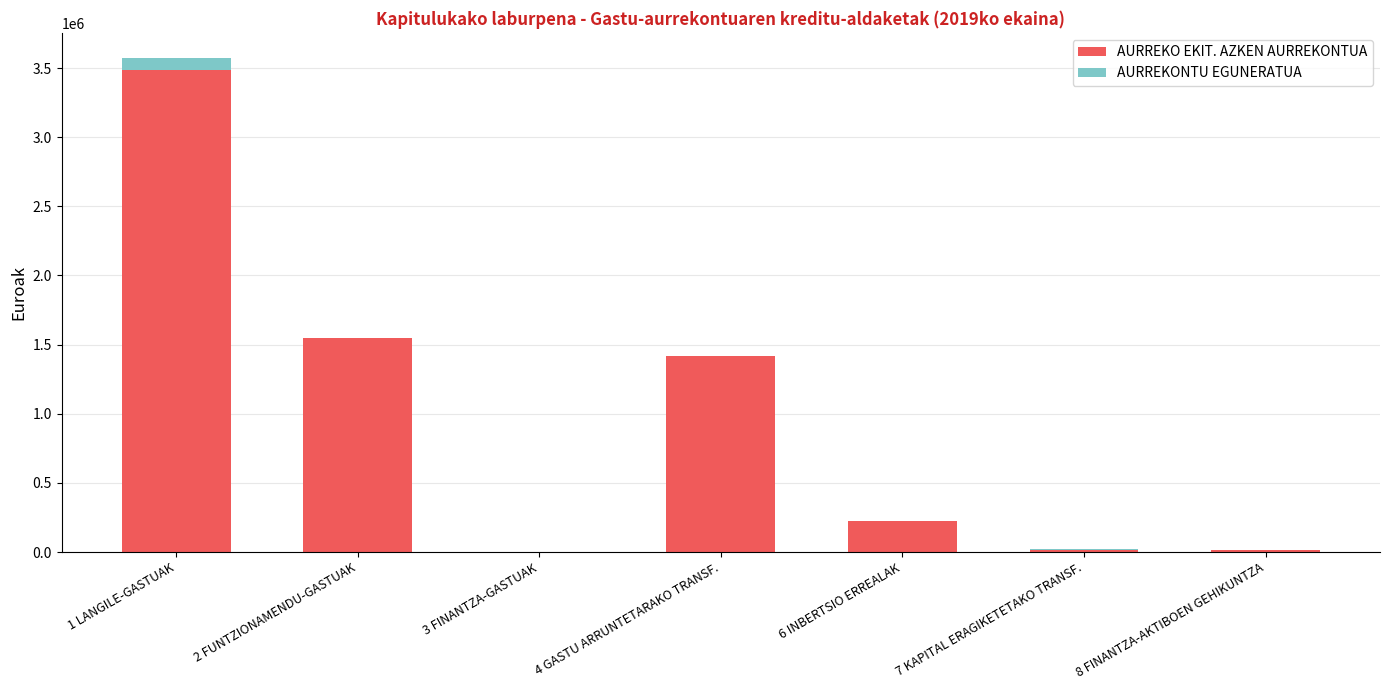

Reading left to right, extract all data points from this chart.

AURREKO EKIT. AZKEN AURREKONTUA: 1 LANGILE-GASTUAK=3487785.0	2 FUNTZIONAMENDU-GASTUAK=1547097.0	3 FINANTZA-GASTUAK=300.0	4 GASTU ARRUNTETARAKO TRANSF.=1419188.0	6 INBERTSIO ERREALAK=225940.0	7 KAPITAL ERAGIKETETAKO TRANSF.=15690.0	8 FINANTZA-AKTIBOEN GEHIKUNTZA=12000.0
AURREKONTU EGUNERATUA: 1 LANGILE-GASTUAK=87626.0	2 FUNTZIONAMENDU-GASTUAK=0.0	3 FINANTZA-GASTUAK=0.0	4 GASTU ARRUNTETARAKO TRANSF.=0.0	6 INBERTSIO ERREALAK=-3708.5	7 KAPITAL ERAGIKETETAKO TRANSF.=3708.5	8 FINANTZA-AKTIBOEN GEHIKUNTZA=0.0